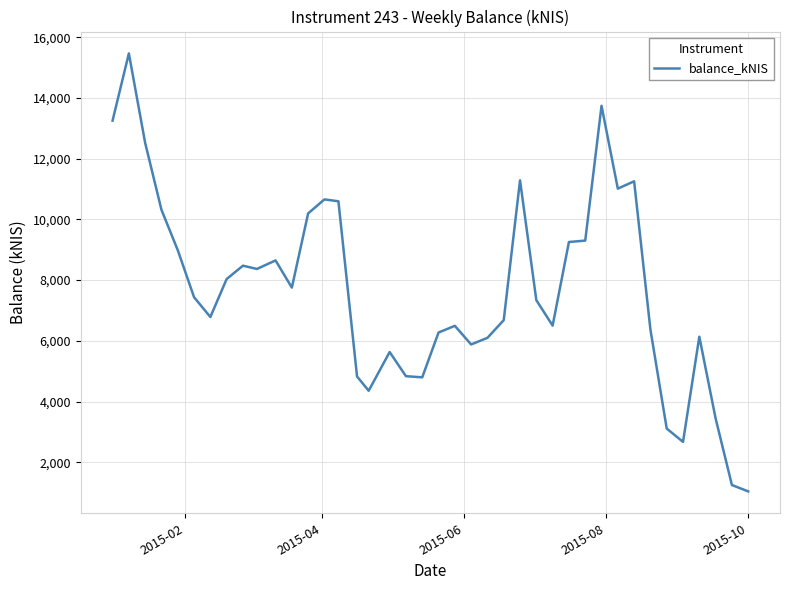

What is the maximum value shown in the chart?

15470.5